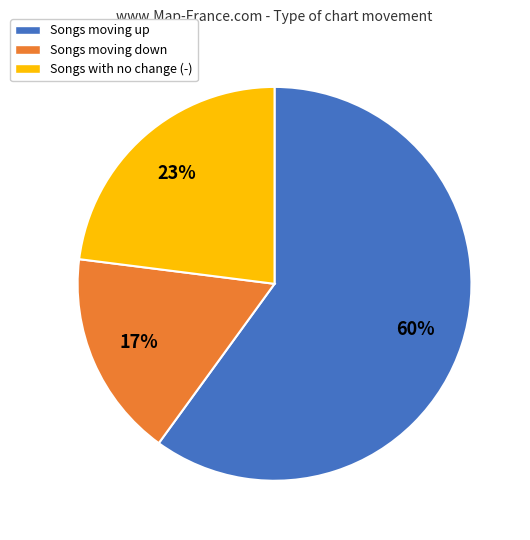

Do Songs moving up and Songs moving down together represent more than half of the pie?

Yes